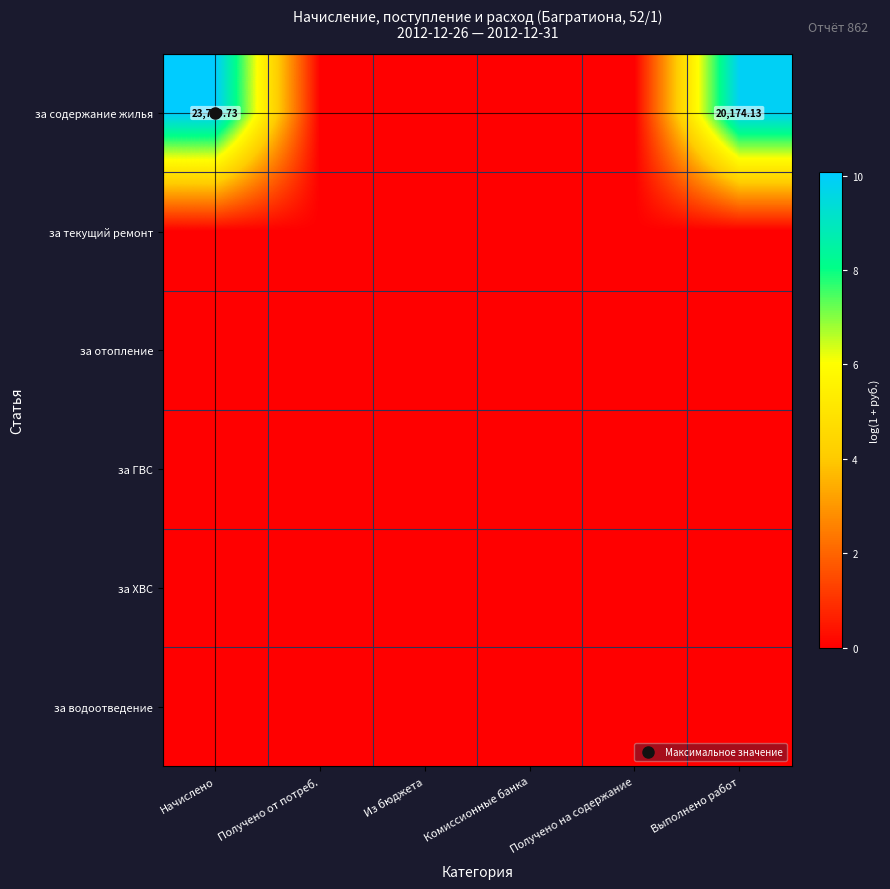

Which category has the lowest value in the за ГВС series?

Начислено